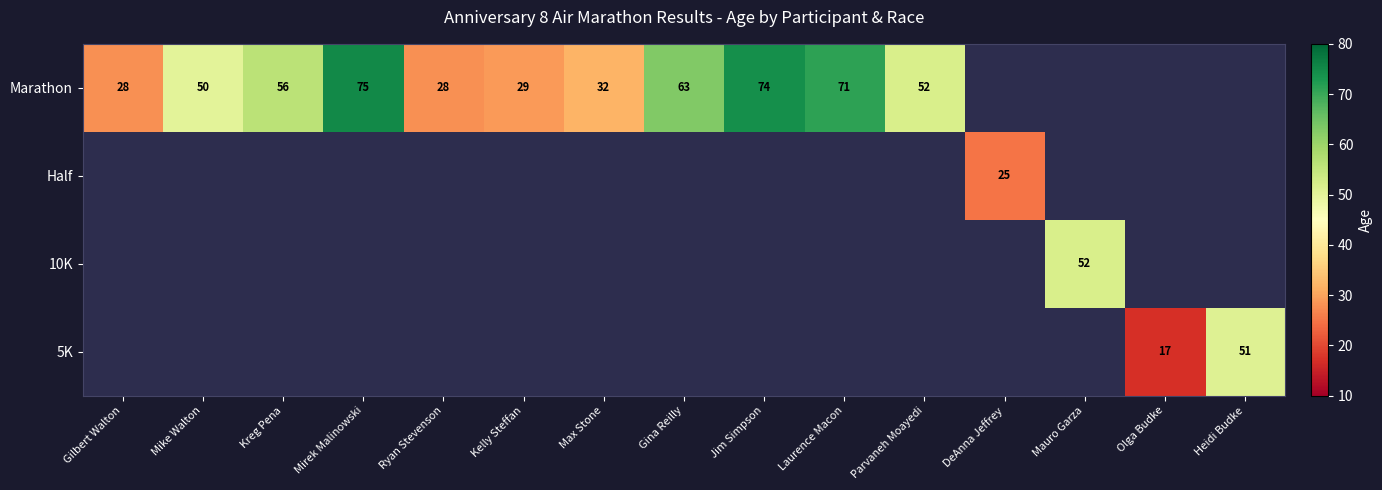

How many categories are shown in the chart?

15